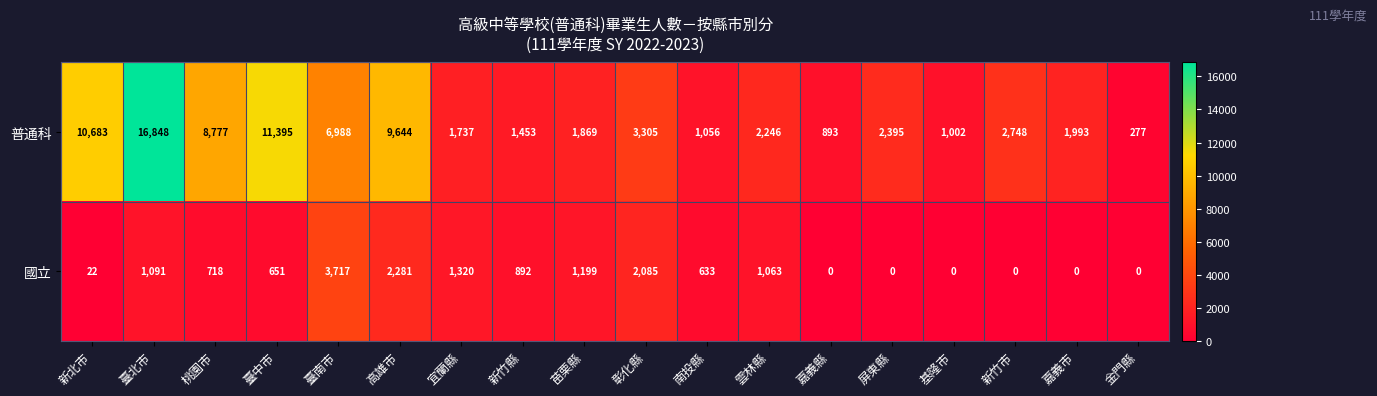

Is it true that 國立 equals 0 at 基隆市?

True